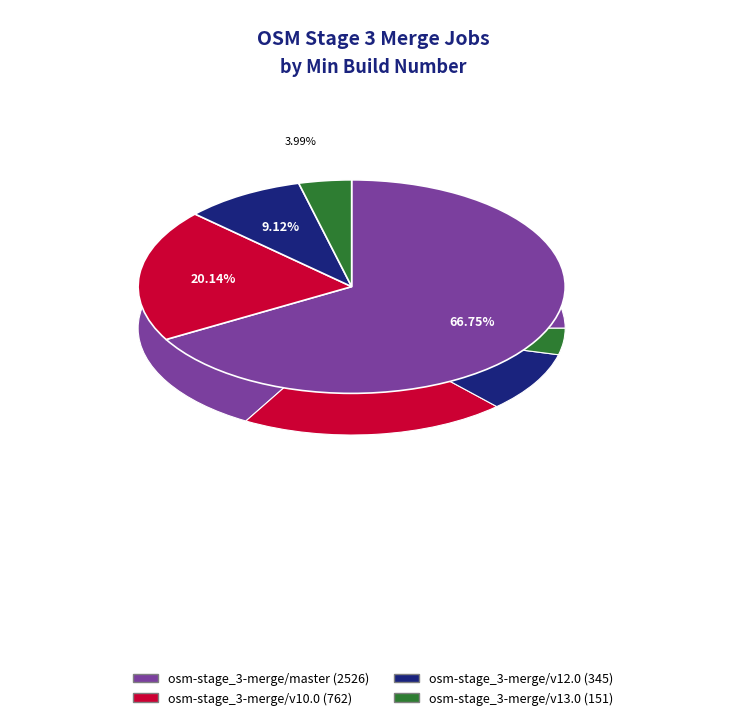

To the nearest percent, what is the difference between the osm-stage_3-merge/v12.0 and osm-stage_3-merge/v10.0 slice percentages?

11%